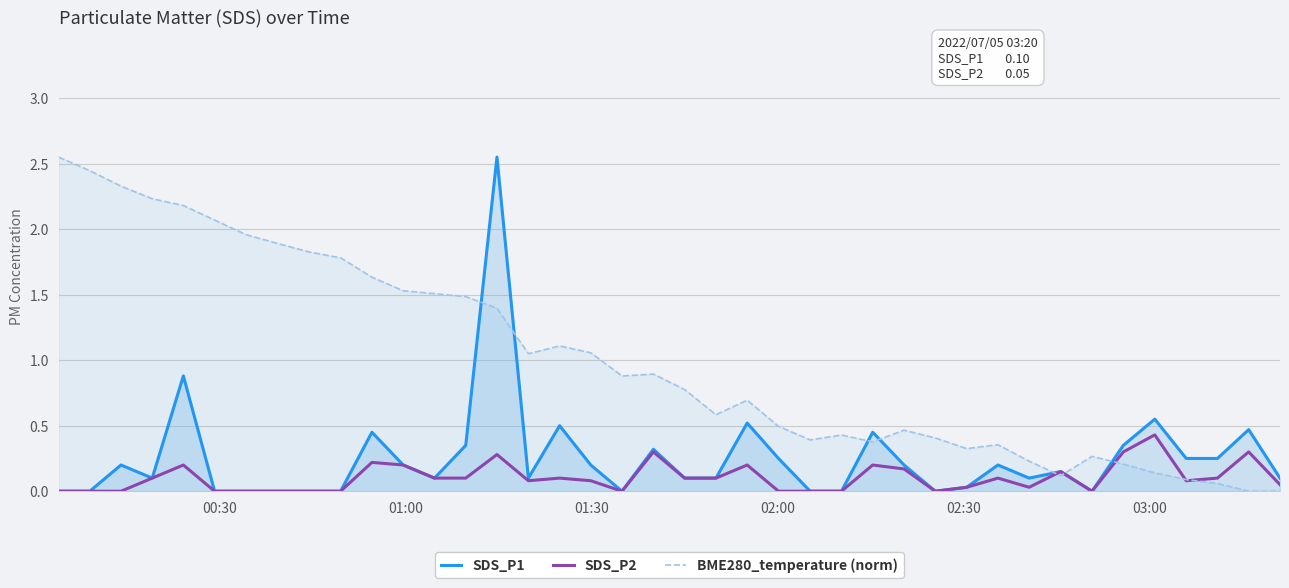

Which series has the largest total across all categories?

BME280_temperature (norm)